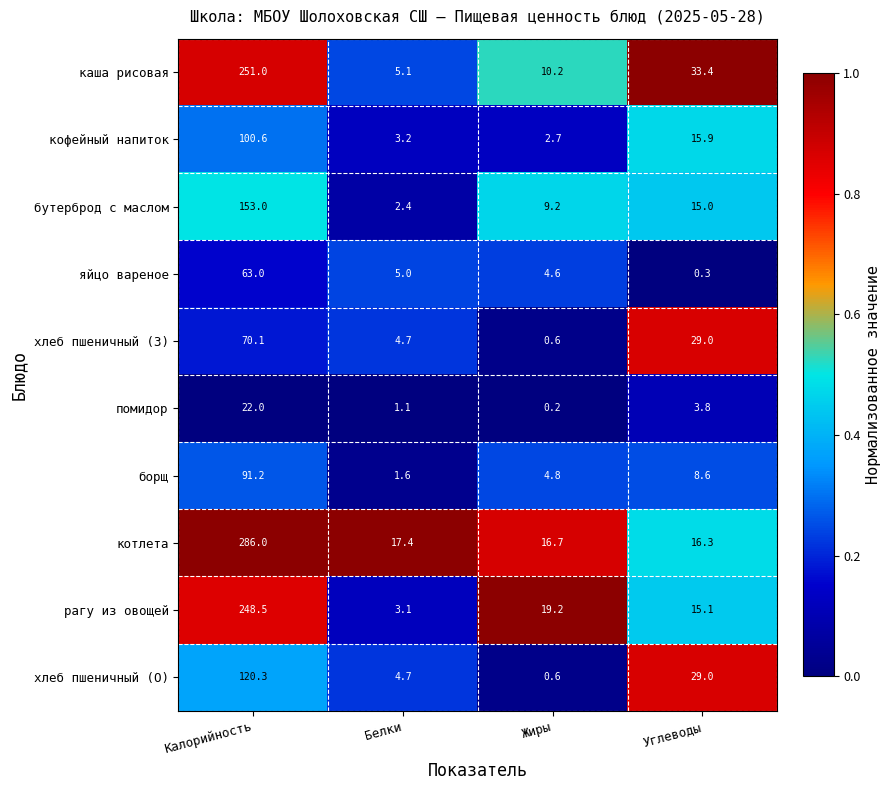

What is the difference between the second highest and minimum values in the бутерброд с маслом series?

12.6